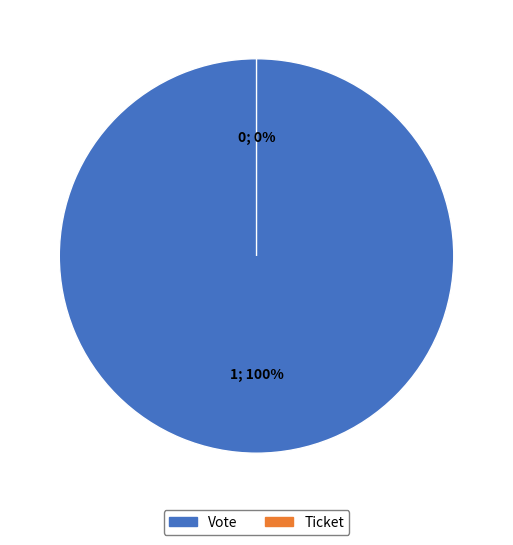

Is it true that Vote is 99% of the pie?

False